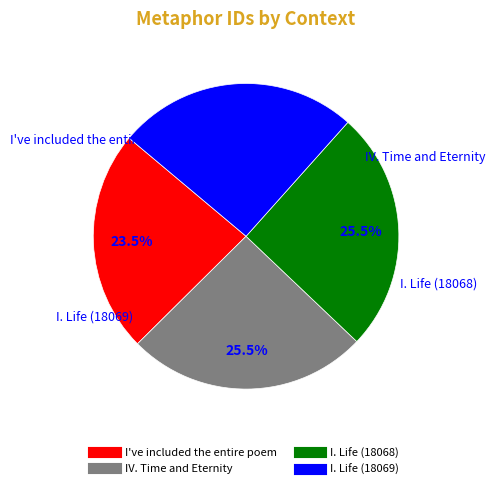

Does any single category account for the majority?

No